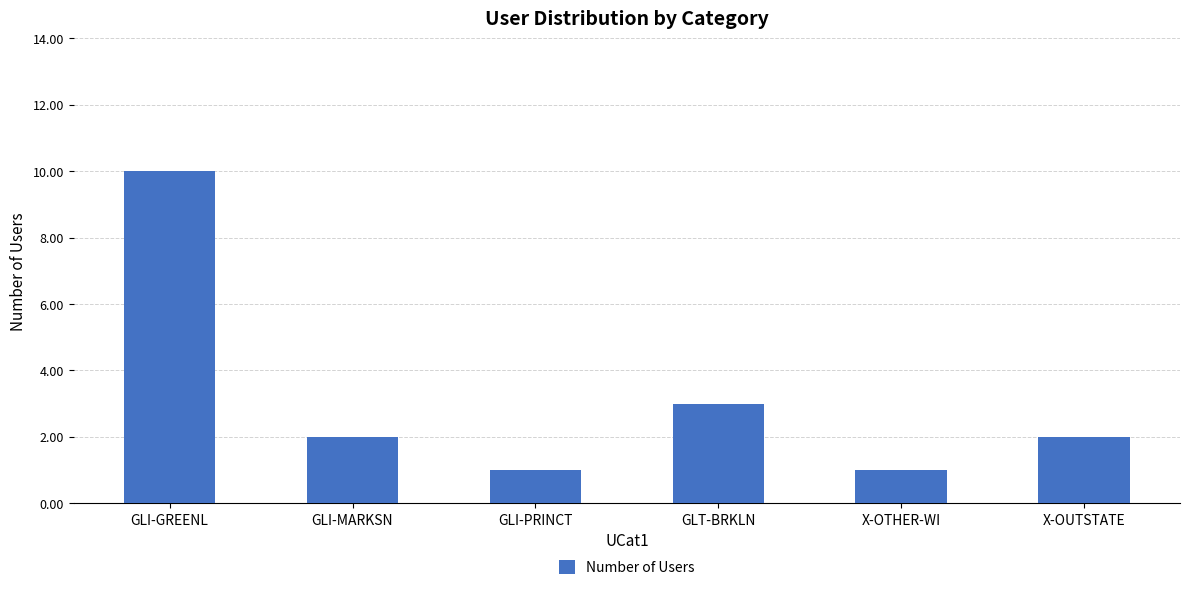

Which label corresponds to the largest value in the chart?

GLI-GREENL